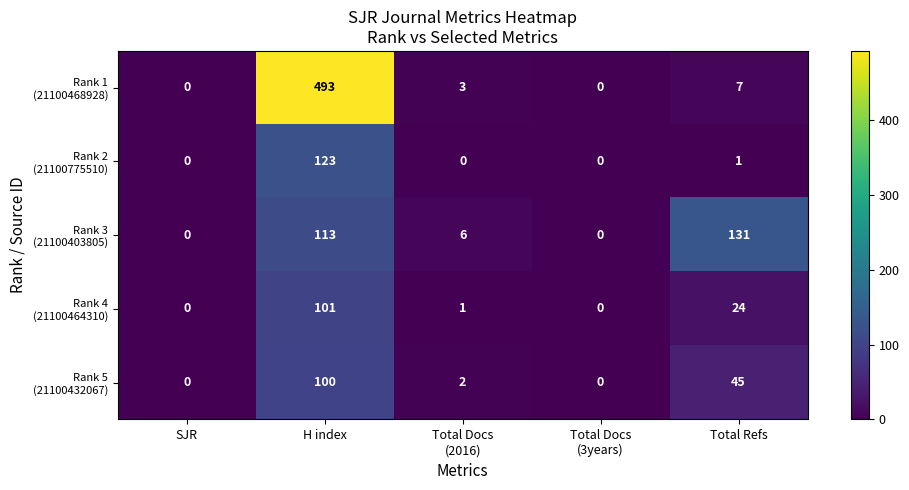

How many categories are shown in the chart?

5